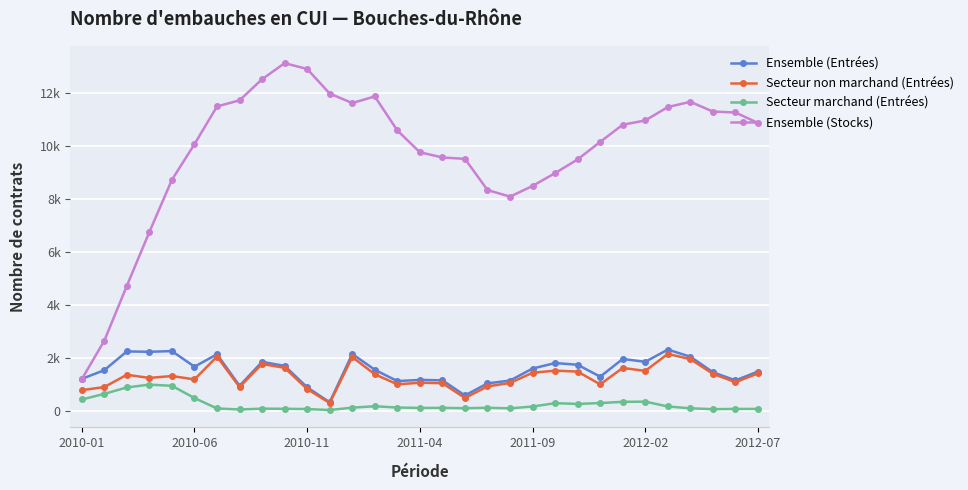

True or false: Secteur marchand (Entrées) and Secteur non marchand (Entrées) intersect in this chart.

False